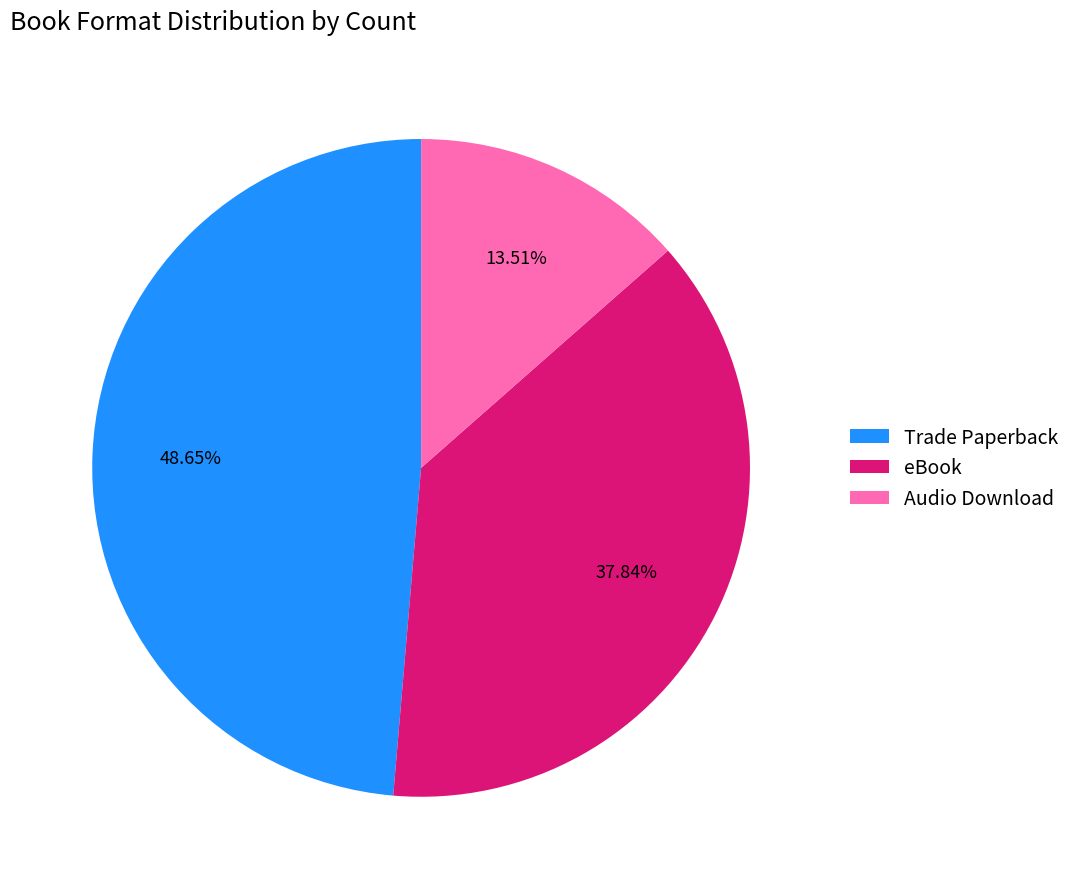

Is there any slice that represents more than half of the pie?

No